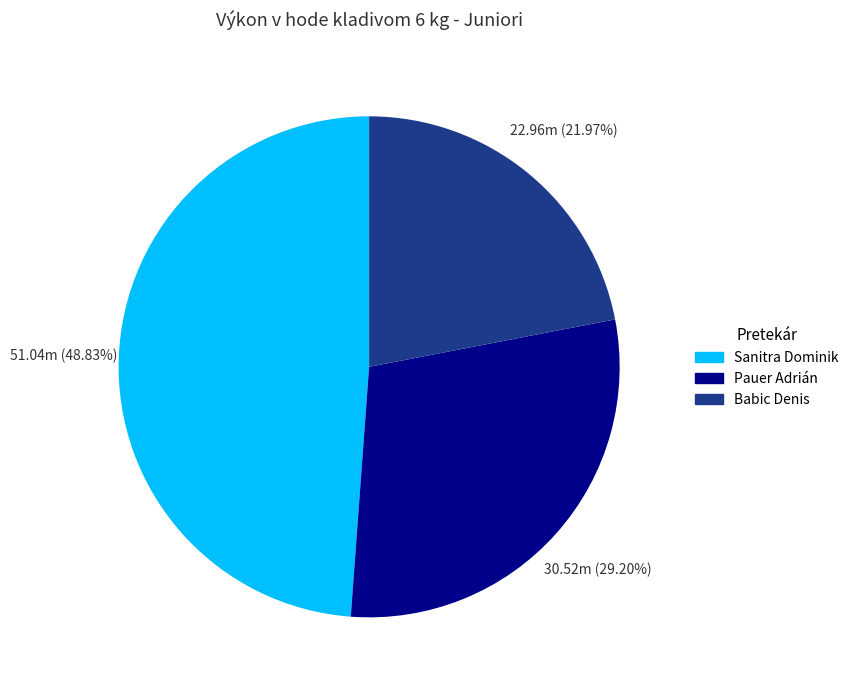

What is the ratio of the value at Babic Denis to the value at Sanitra Dominik?

0.4